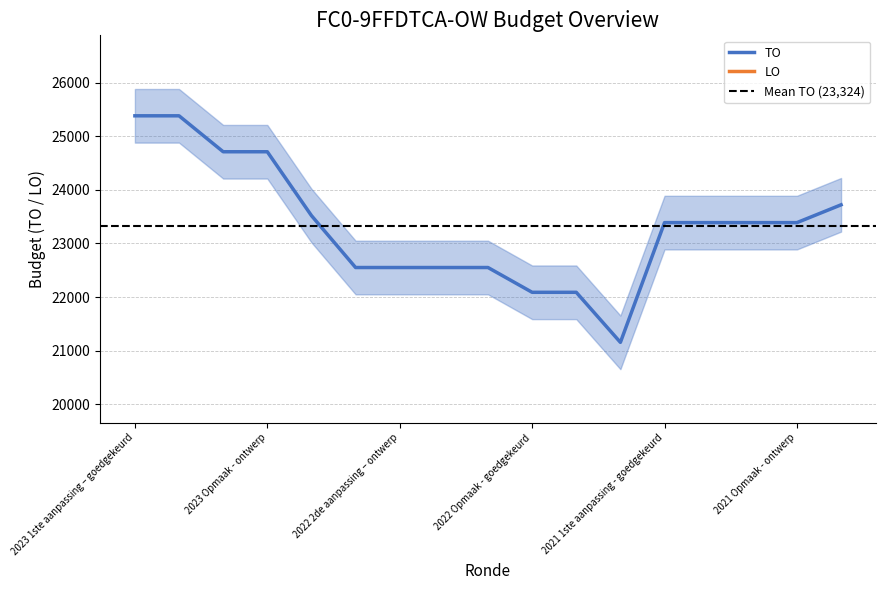

What is the label of the 16th point from the left?

2021 Opmaak - ontwerp